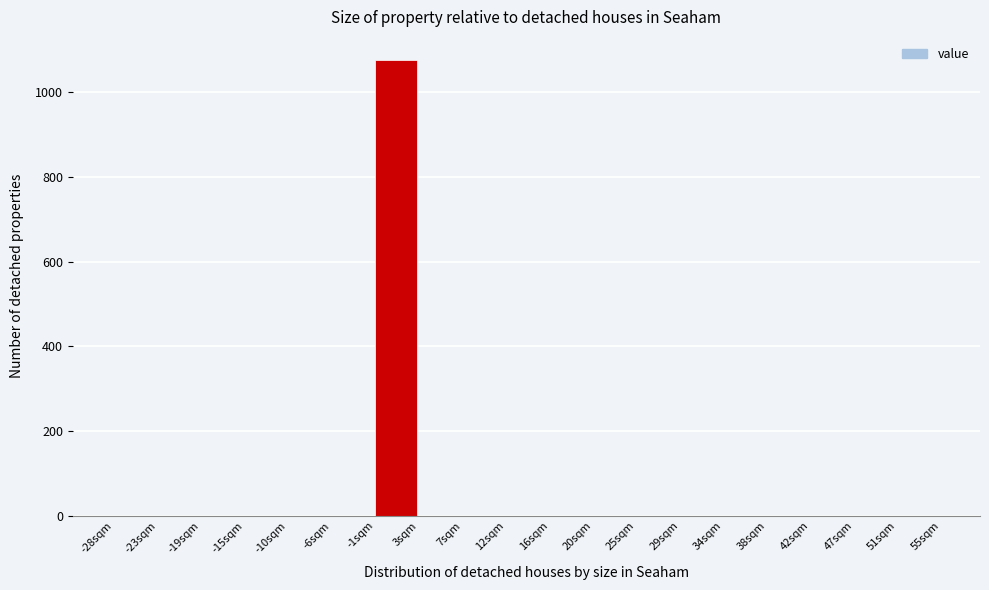

What is the height of the bar covering -1.5 to 3.0 on the x-axis? Neither the bar edges nor the heights are printed on the chart, so give them approximately, as read against the axes.

1080